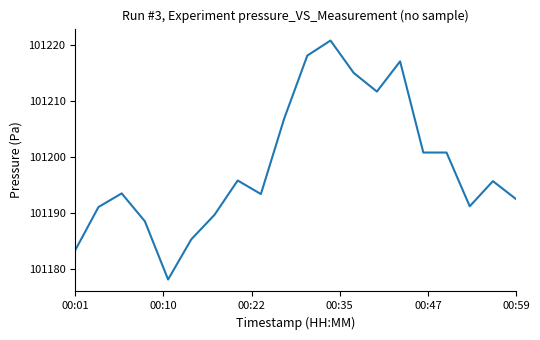

What is the difference between the maximum and minimum values?

42.8